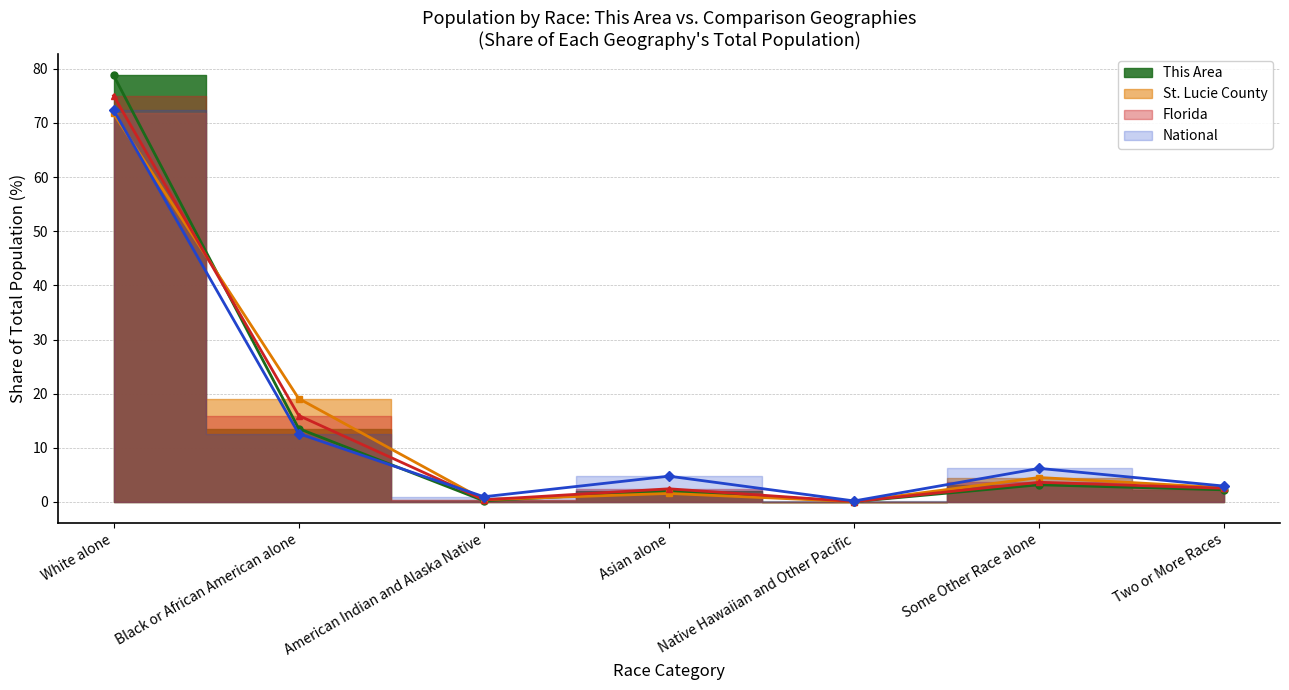

The value of Florida at White alone is 75.0. True or false?

True